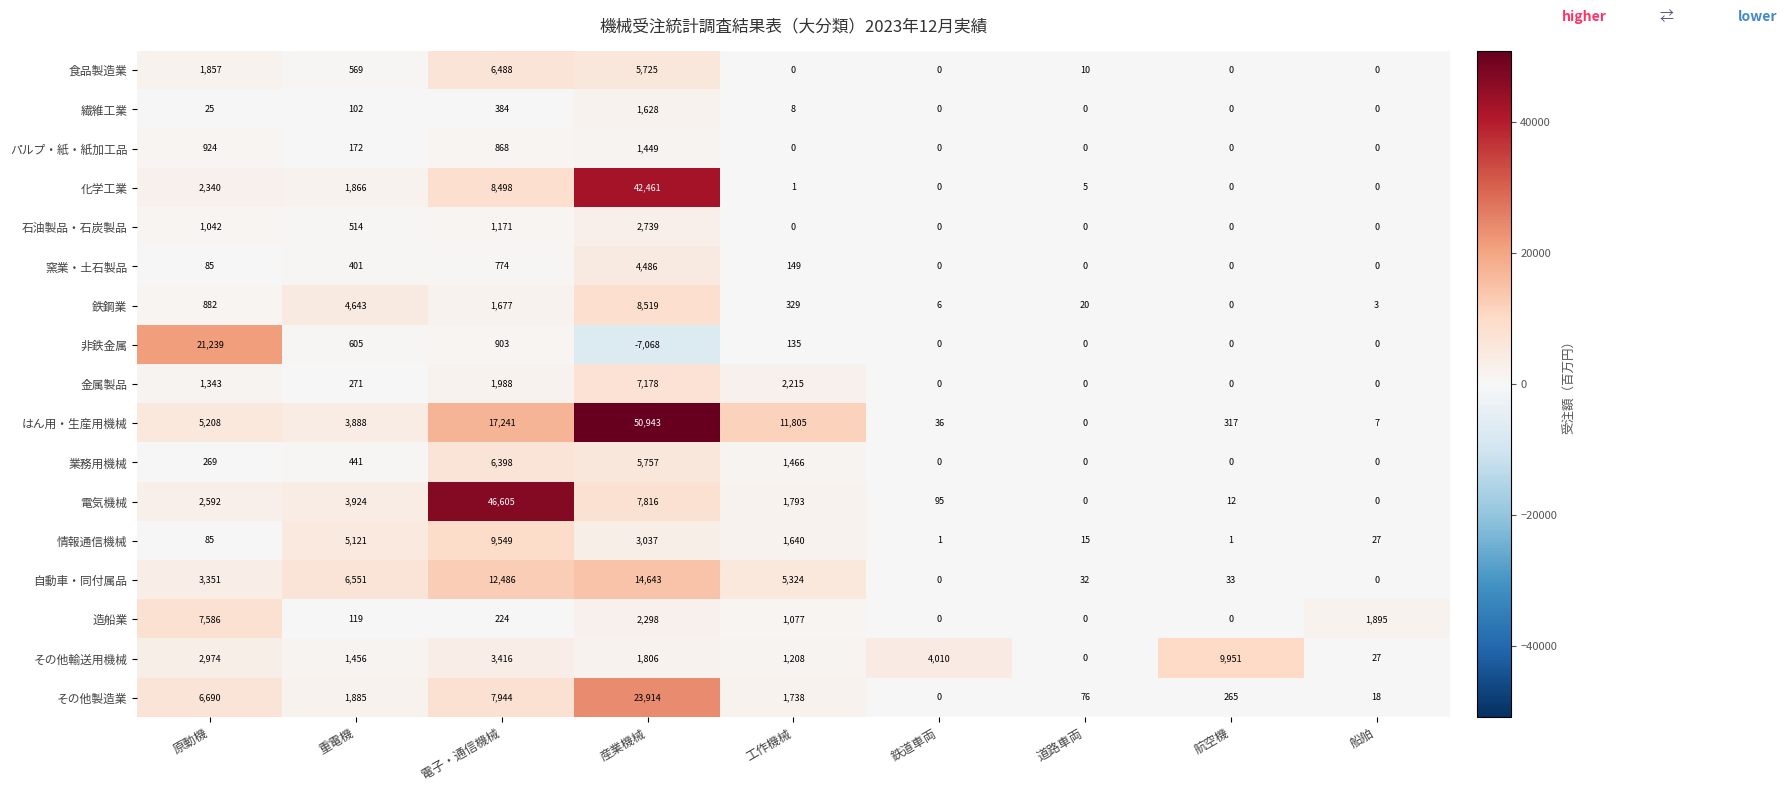

Which series has the largest total across all categories?

はん用・生産用機械